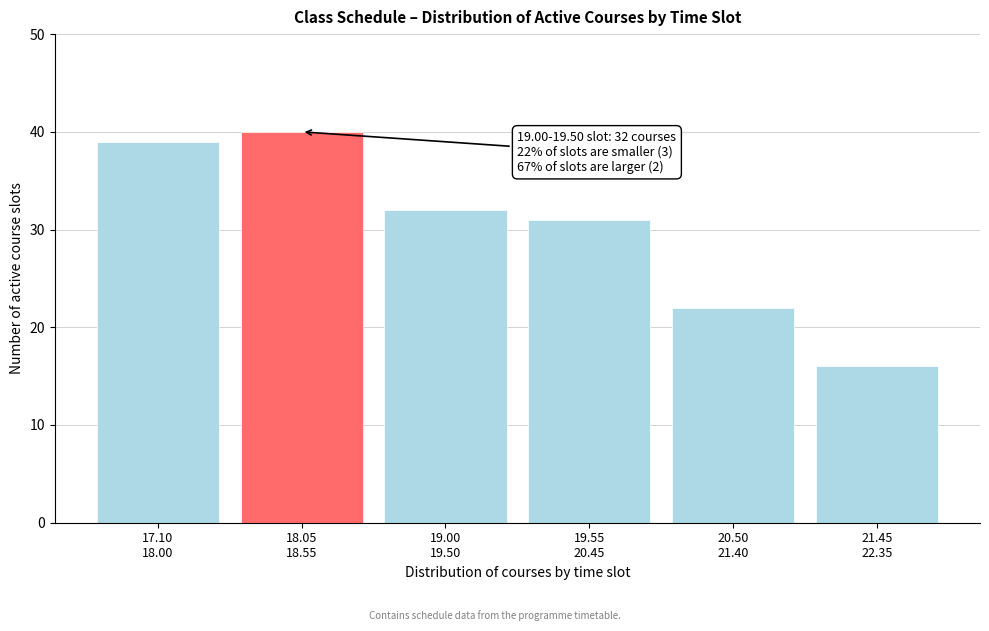

Reading left to right, extract all data points from this chart.

39	40	32	31	22	16